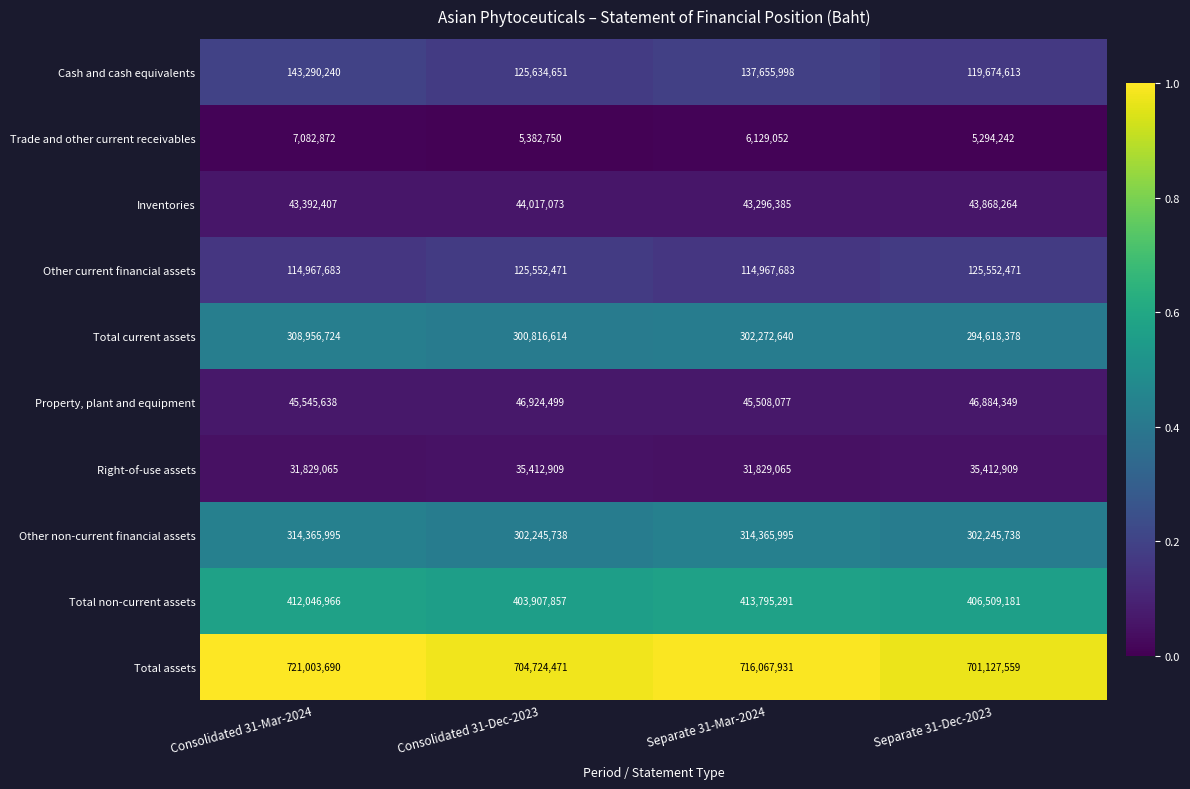

What is the total value across all series at Separate 31-Dec-2023?

2081187704